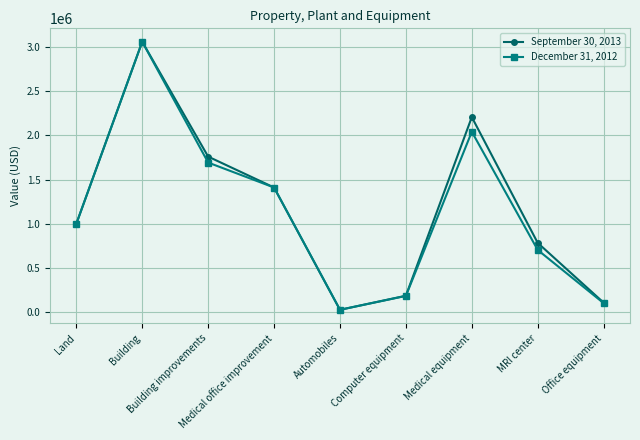

Reading left to right, extract all data points from this chart.

September 30, 2013: Land=1000000	Building=3055168	Building improvements=1758818	Medical office improvement=1410028	Automobiles=29849	Computer equipment=188451	Medical equipment=2204641	MRI center=784999	Office equipment=110378
December 31, 2012: Land=1000000	Building=3055168	Building improvements=1691625	Medical office improvement=1410028	Automobiles=29849	Computer equipment=186549	Medical equipment=2039393	MRI center=705118	Office equipment=104840